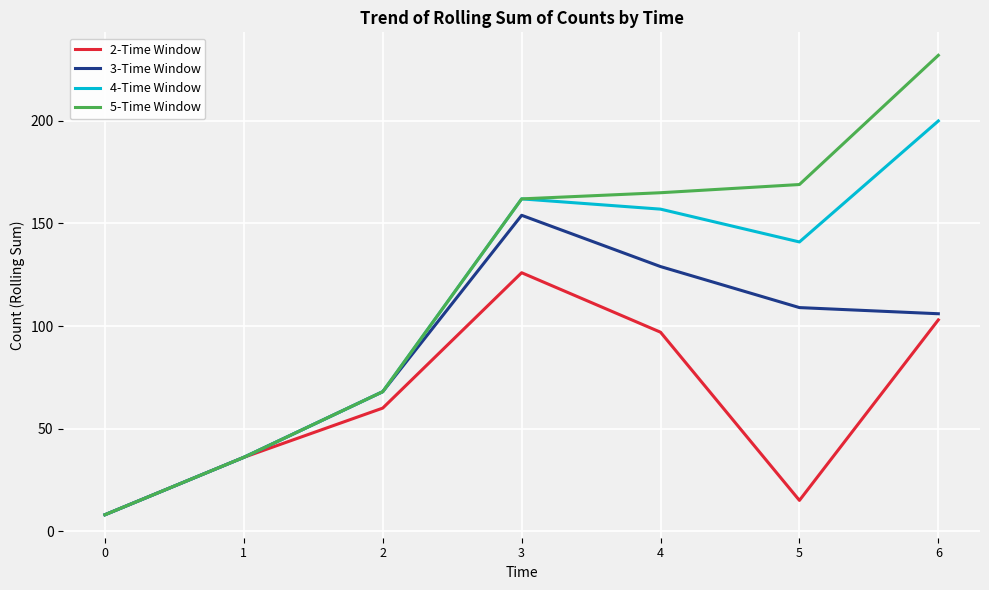

Reading left to right, transcribe all the data shown in this chart.

2-Time Window: 0=8	1=36	2=60	3=126	4=97	5=15	6=103
3-Time Window: 0=8	1=36	2=68	3=154	4=129	5=109	6=106
4-Time Window: 0=8	1=36	2=68	3=162	4=157	5=141	6=200
5-Time Window: 0=8	1=36	2=68	3=162	4=165	5=169	6=232